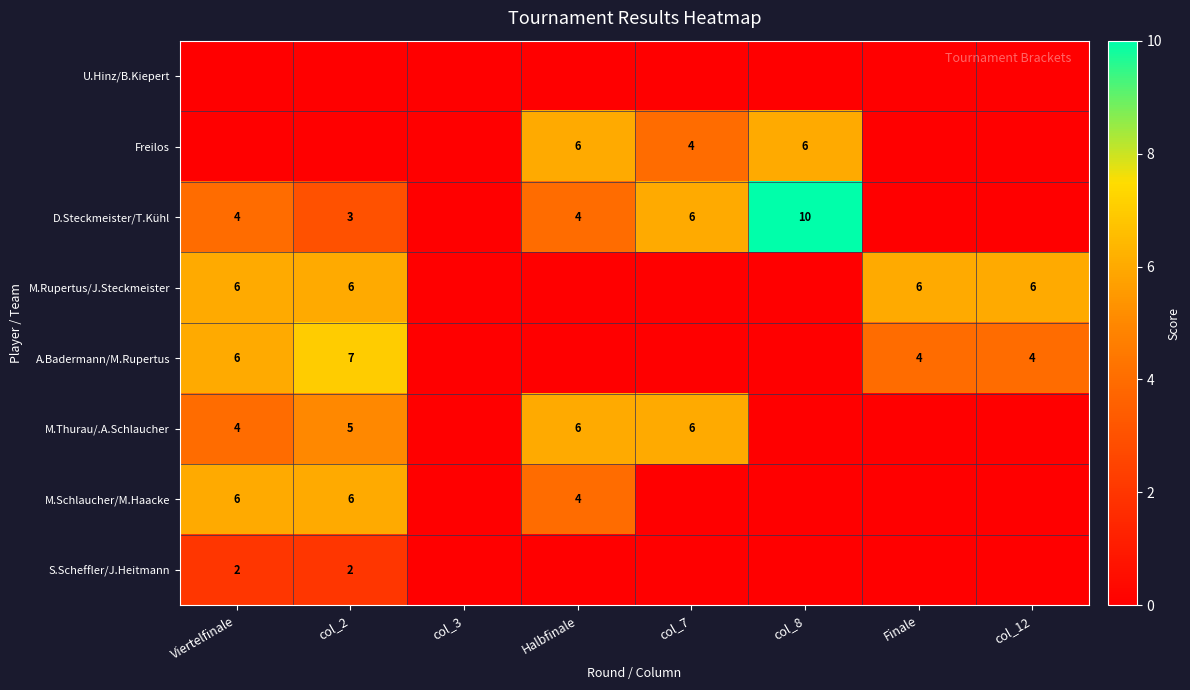

The value of D.Steckmeister/T.Kühl at Halbfinale is 5. True or false?

False